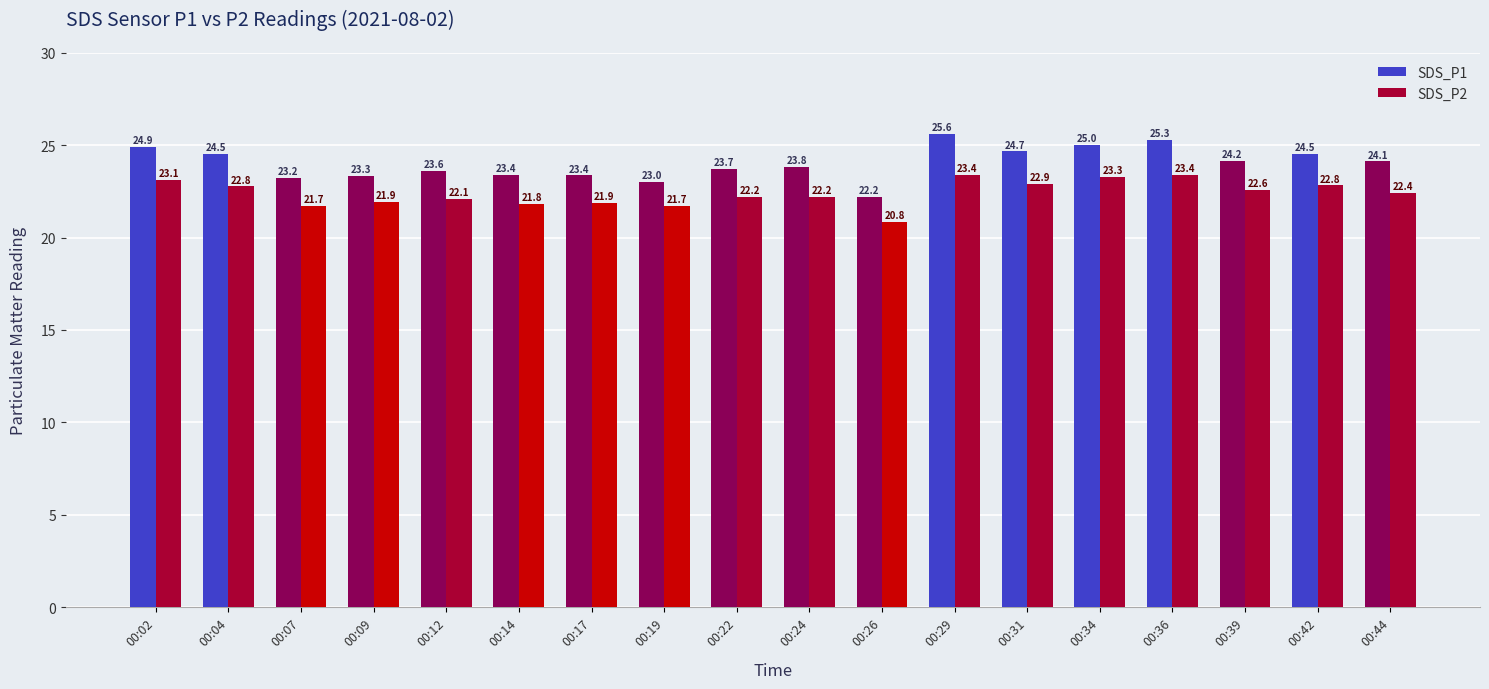

What is the total value across all series at 00:44?

46.5